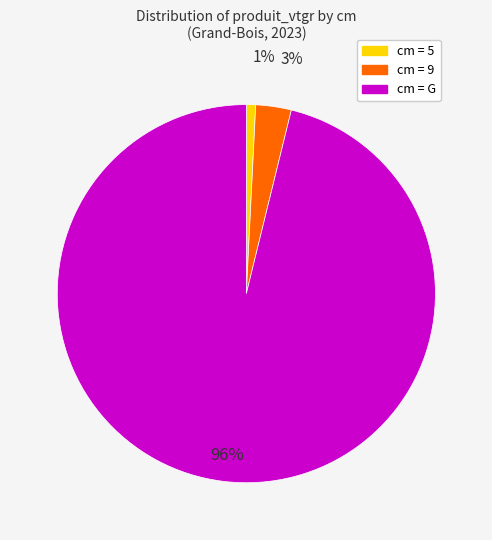

Combined, do cm = 5 and cm = 9 account for over 50%?

No